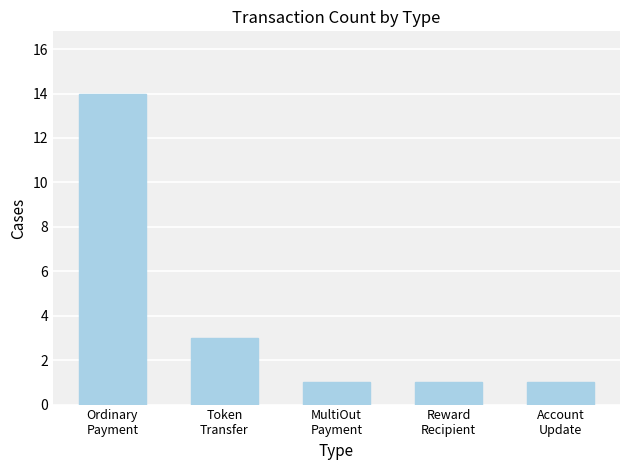

What is the greatest value displayed?

14